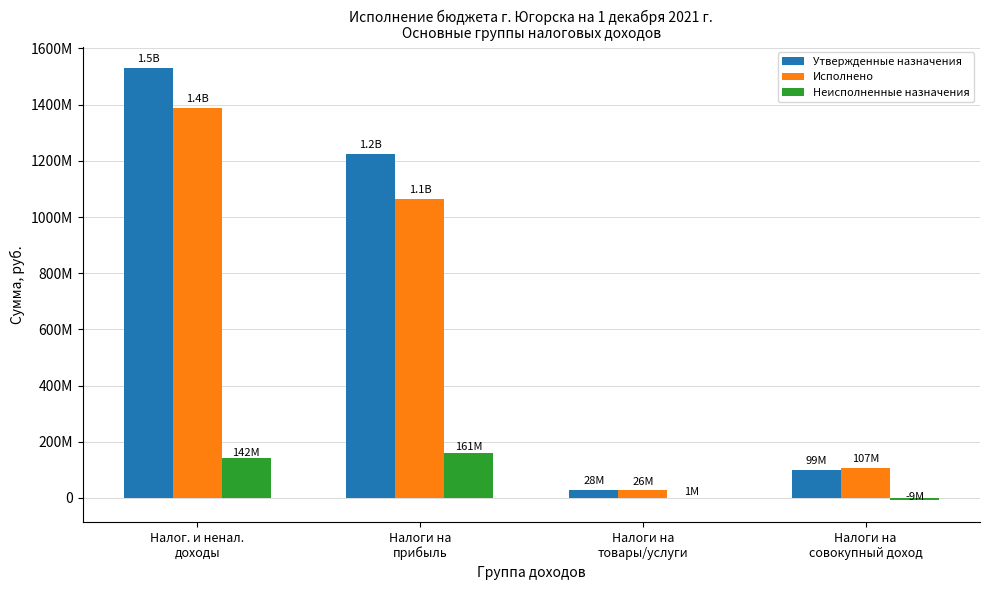

At which category is the sum across all series the highest?

Налог. и ненал.
доходы